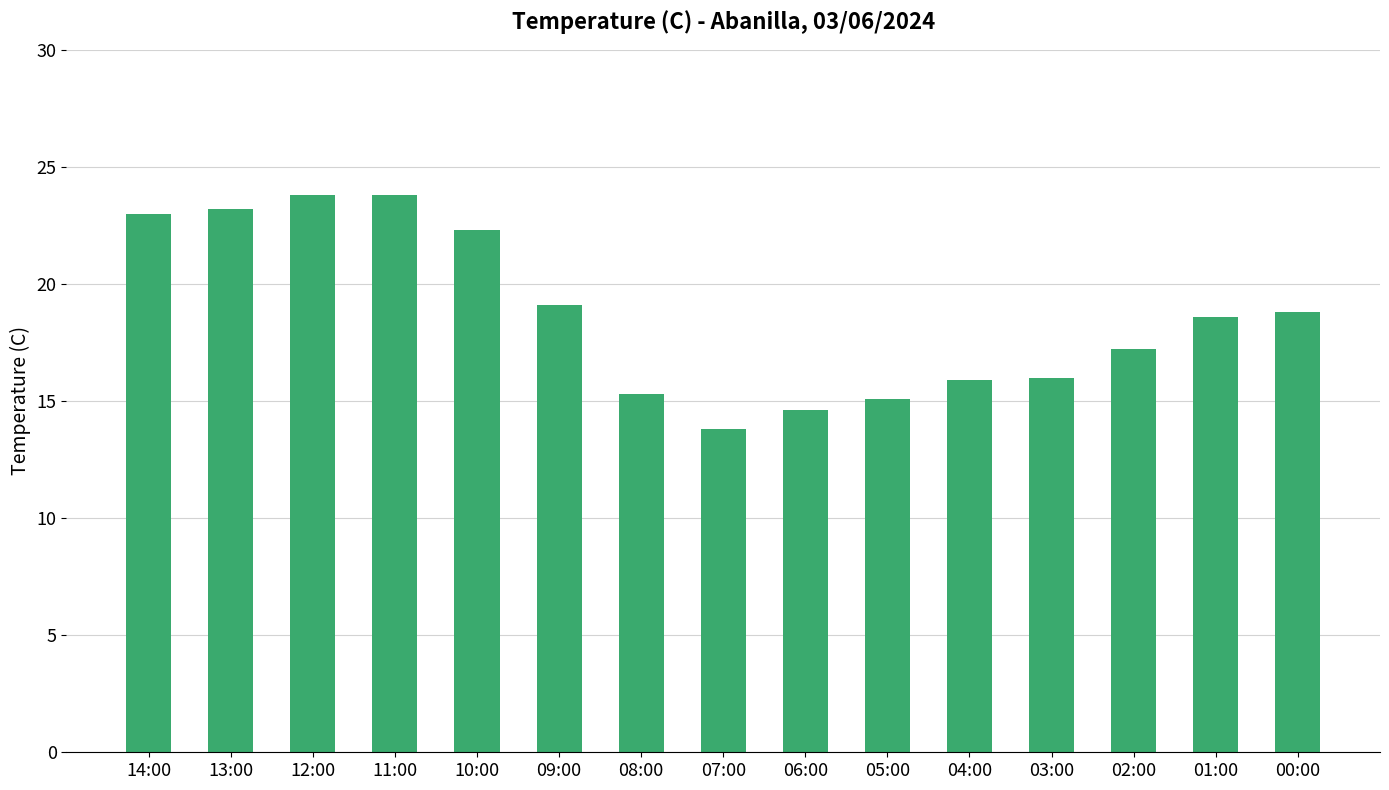

What position from the right is 11:00?

12